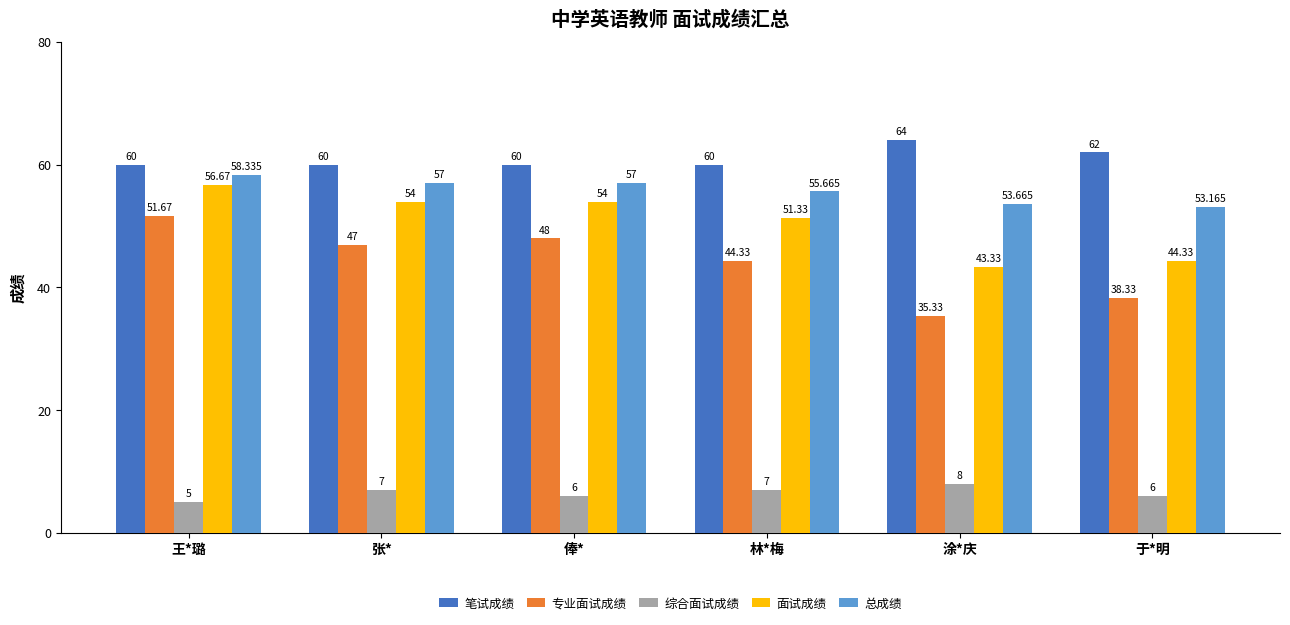

The 专业面试成绩 series shows 38.3 at 于*明. True or false?

True